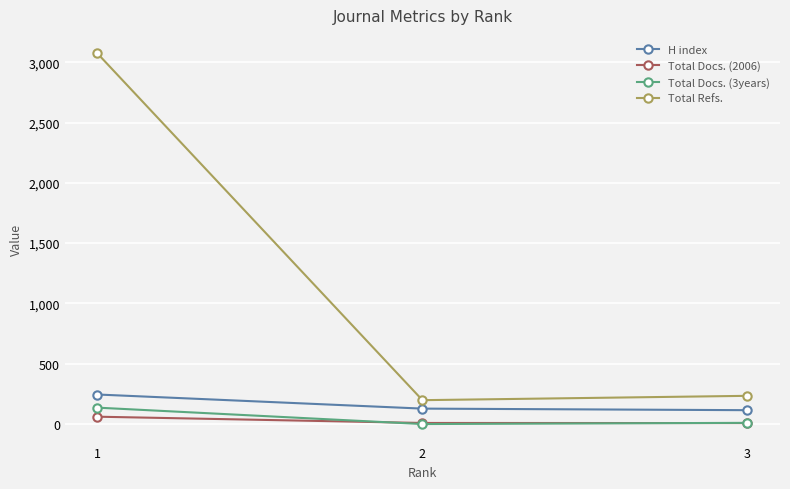

The value of Total Refs. at 2 is 325. True or false?

False